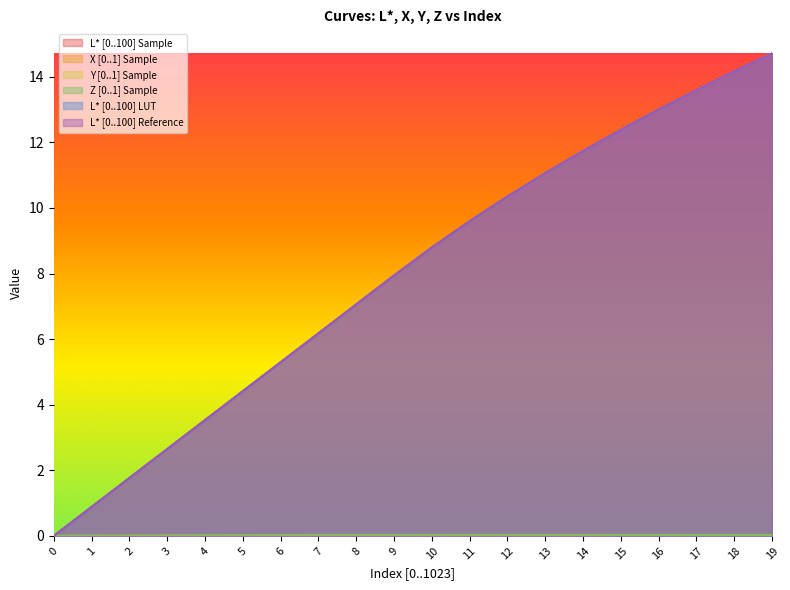

Between 9 and 6, which is larger?

9